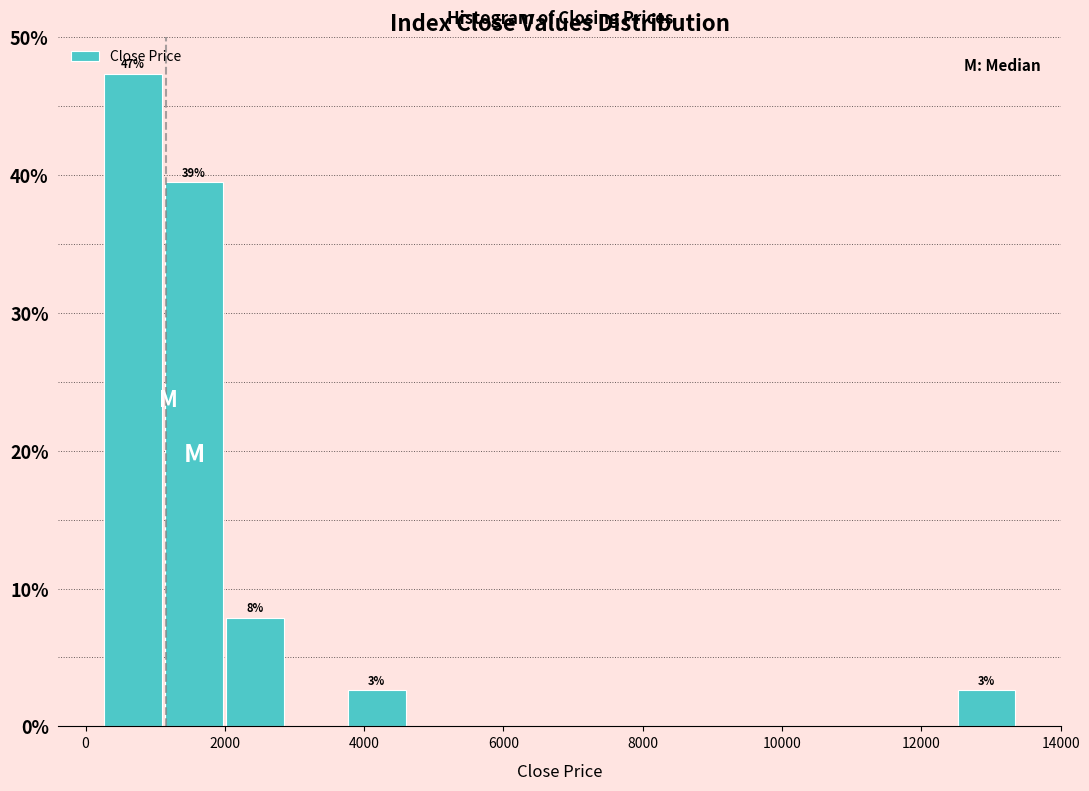

Which range on the x-axis has the tallest bar?

200 to 1200